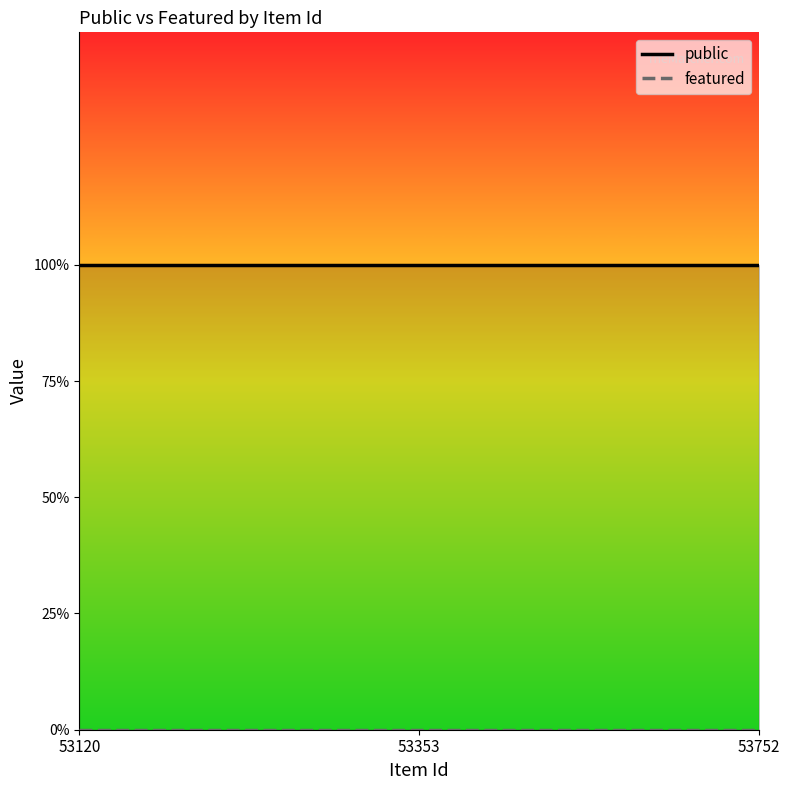

Reading left to right, list all the values displayed in this chart.

public: 53120=1	53353=1	53752=1
featured: 53120=0	53353=0	53752=0